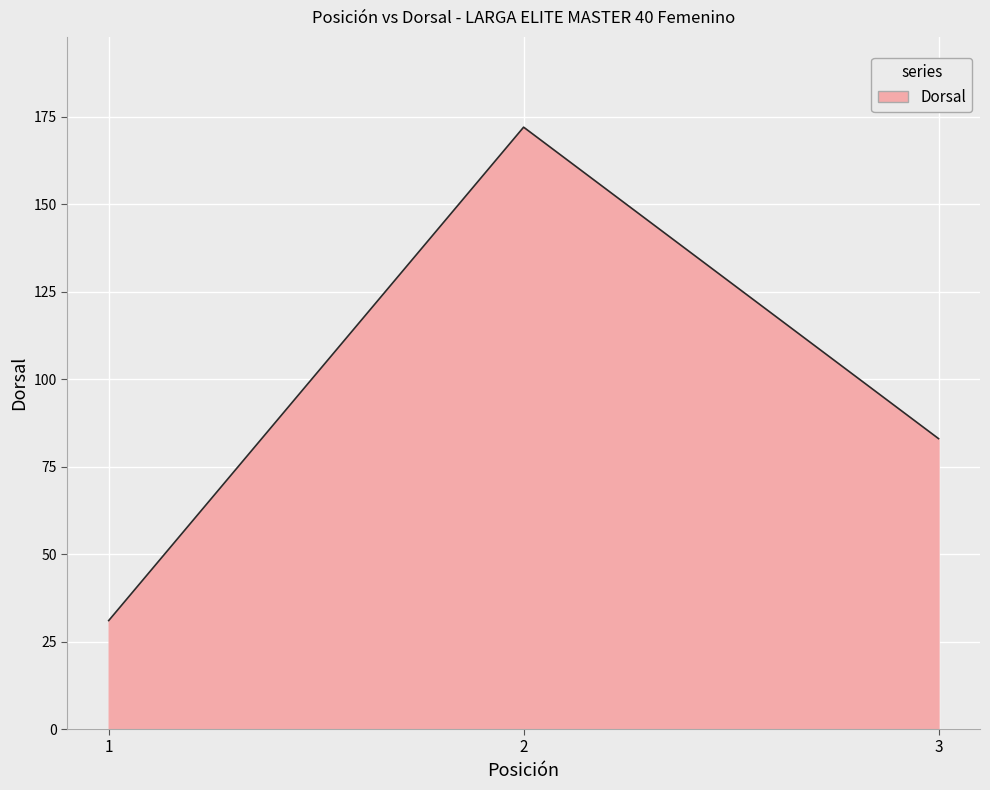

What is the average value?

95